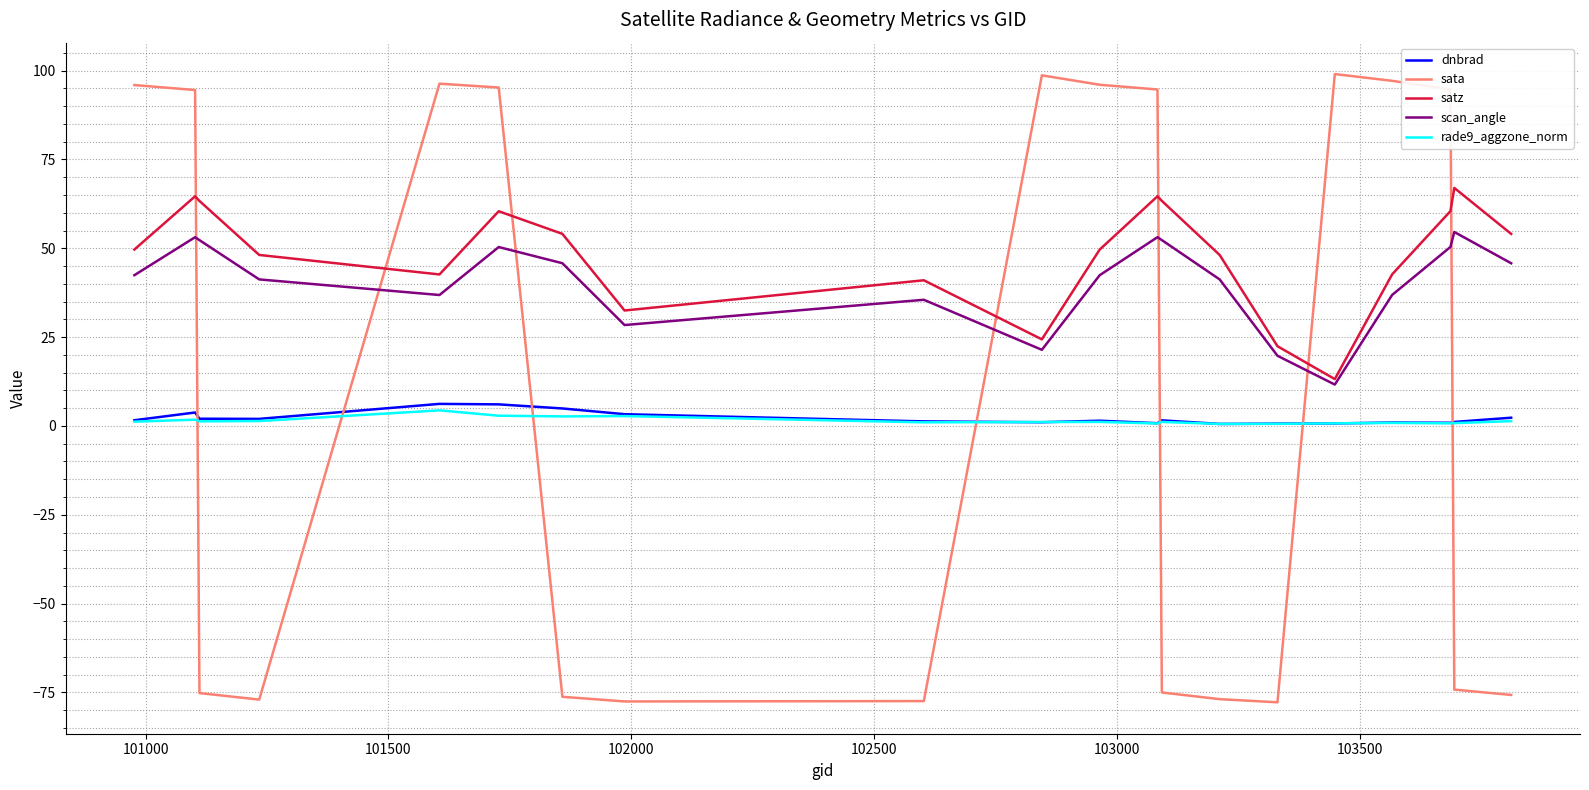

What is the smallest value displayed?

-77.8